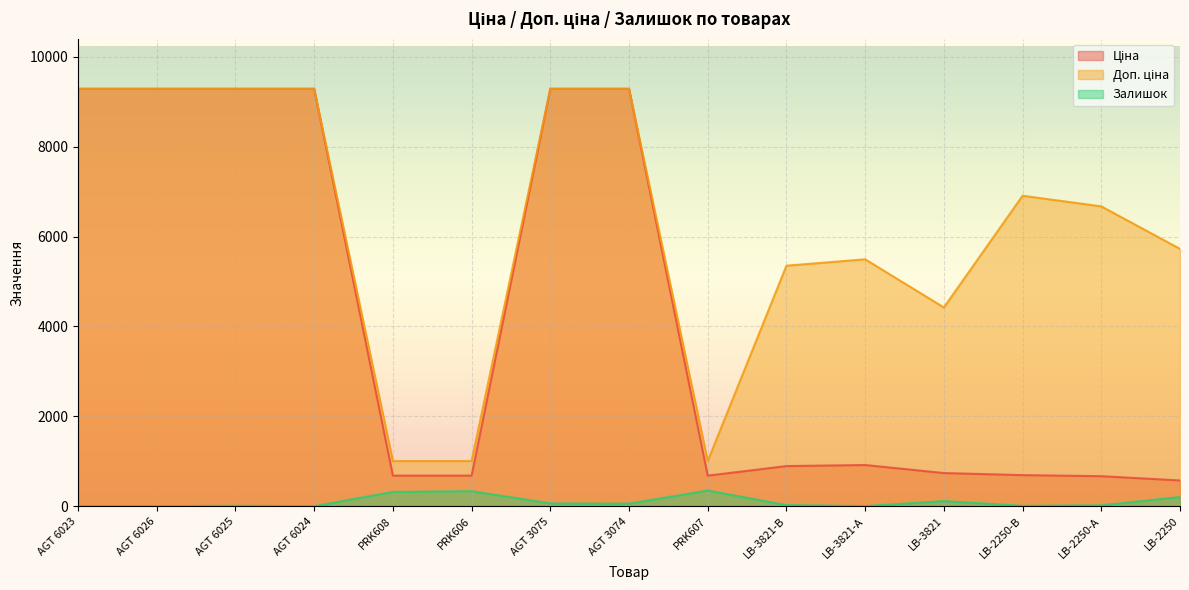

How many interior local peaks does the Ціна series have?

1